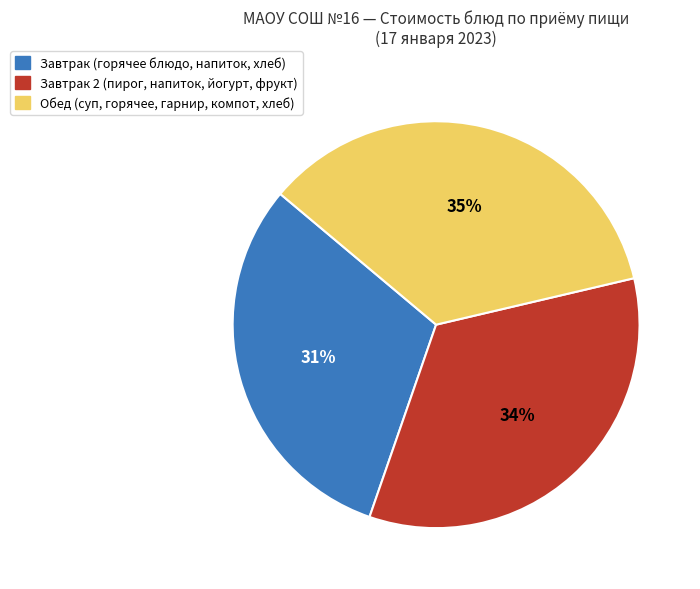

Is there any slice that represents more than half of the pie?

No